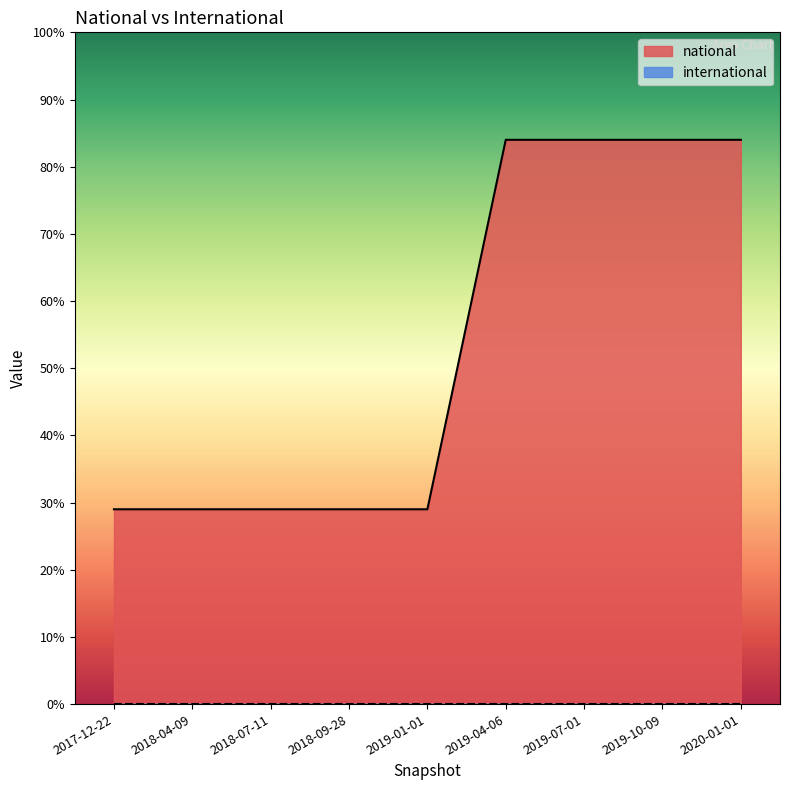

True or false: international and national cross at least once.

False